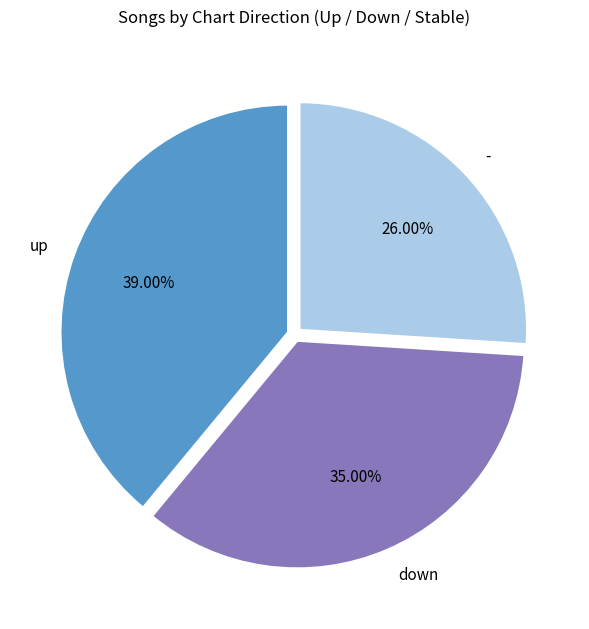

How many segments does this pie chart have?

3